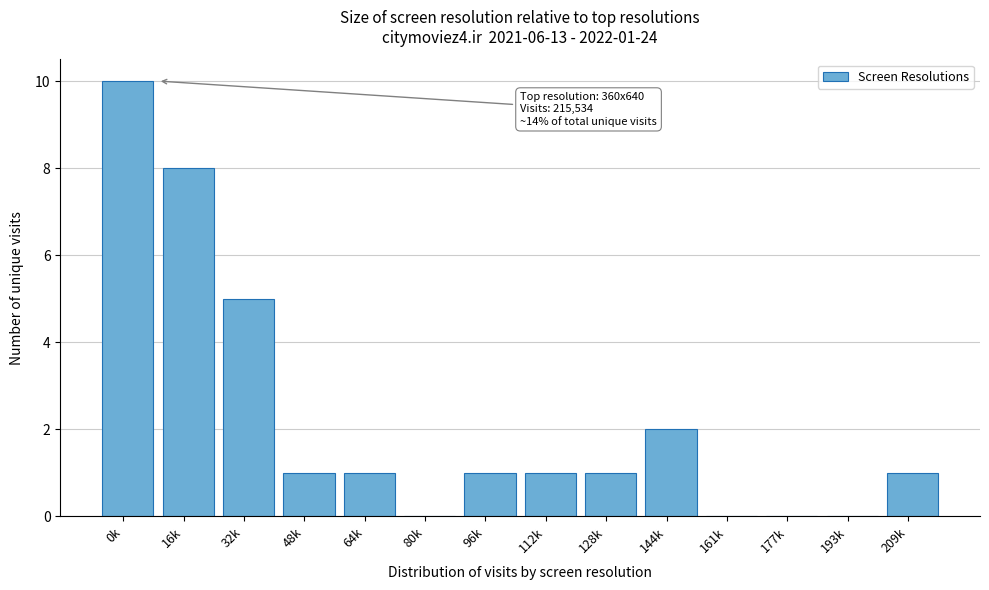

Reading right to left, transcribe all the data shown in this chart.

209k=1	193k=0	177k=0	161k=0	144k=2	128k=1	112k=1	96k=1	80k=0	64k=1	48k=1	32k=5	16k=8	0k=10